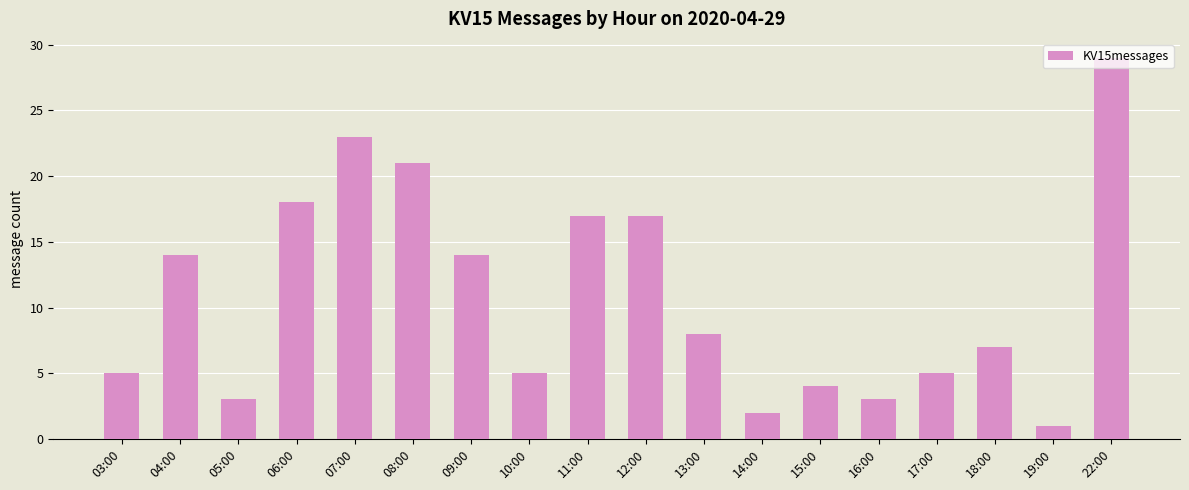

How many values are below 8?

9